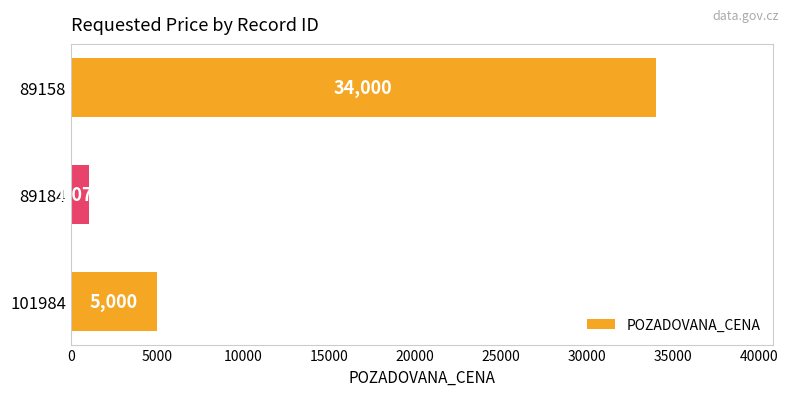

Which category has the lowest value across all series?

89184